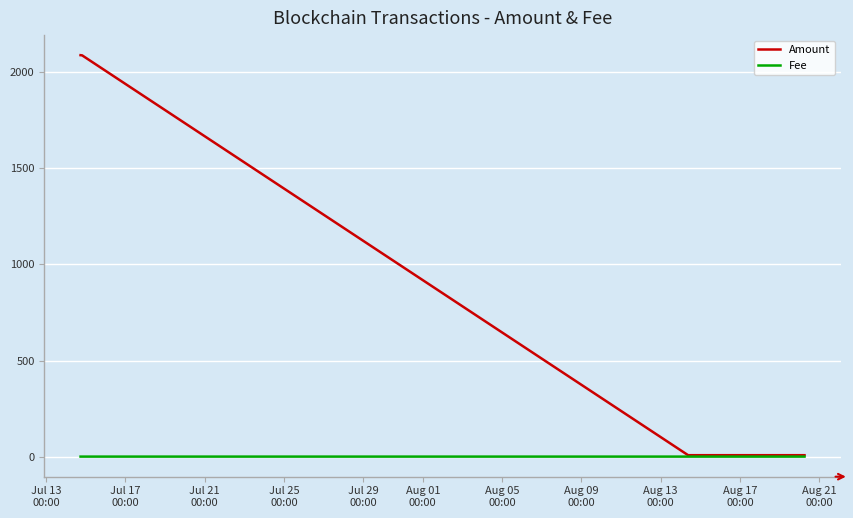

Which series has the largest range (max minus min)?

Amount